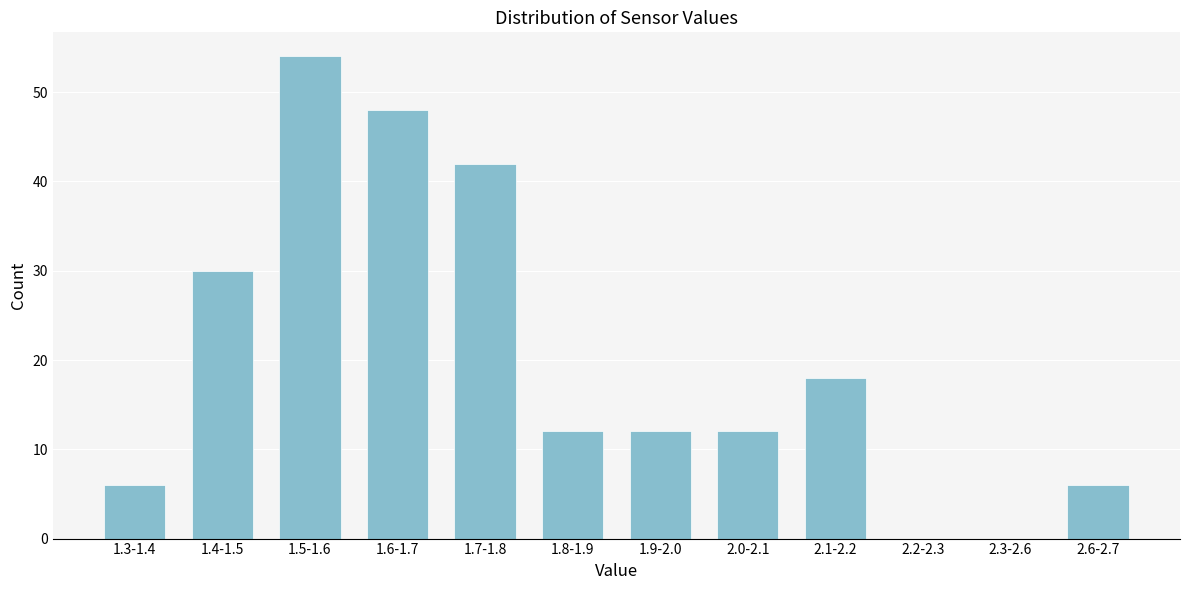

Reading right to left, list all the values displayed in this chart.

2.6-2.7=6	2.3-2.6=0	2.2-2.3=0	2.1-2.2=18	2.0-2.1=12	1.9-2.0=12	1.8-1.9=12	1.7-1.8=42	1.6-1.7=48	1.5-1.6=54	1.4-1.5=30	1.3-1.4=6